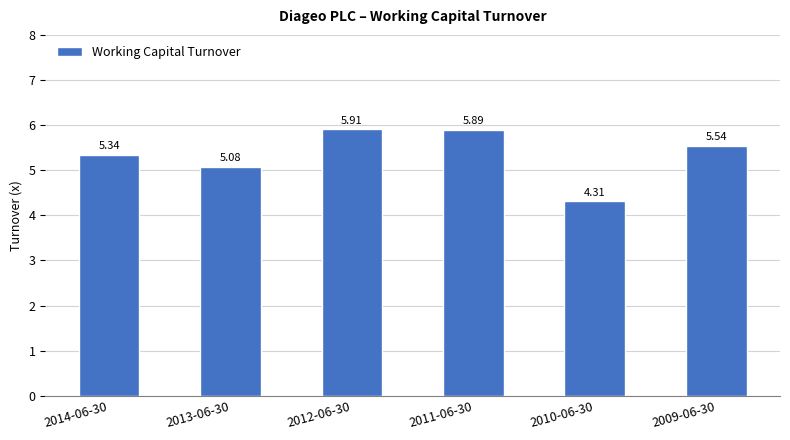

What is the label of the 2nd bar from the right?

2010-06-30